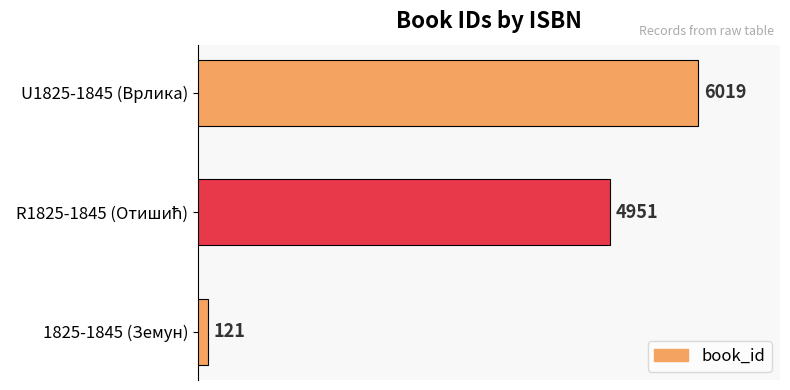

What is the sum of all values?

11091